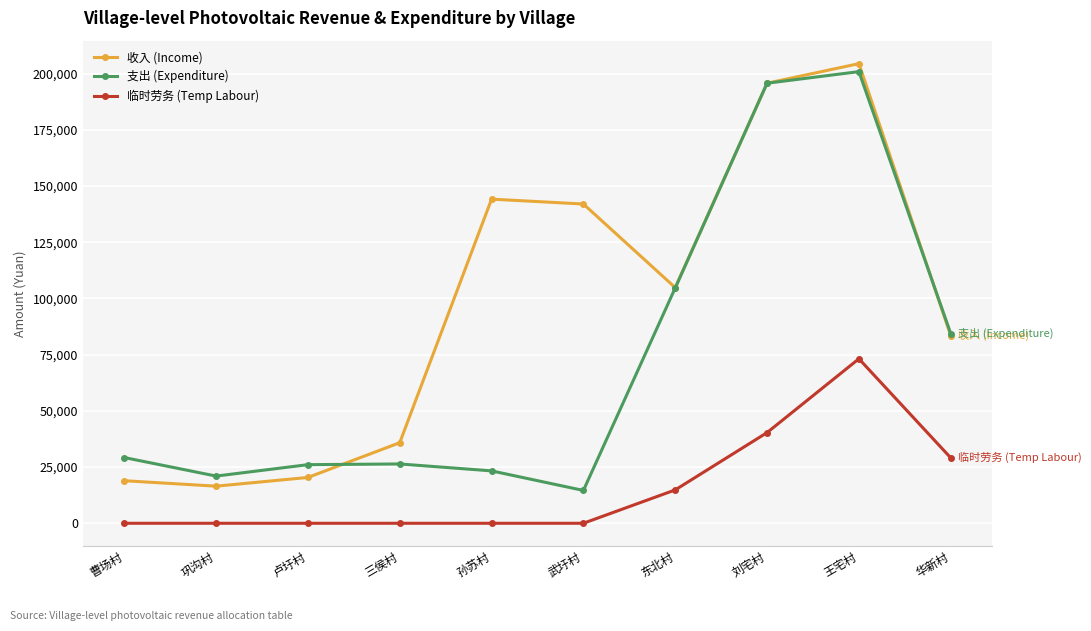

Is it true that 临时劳务 (Temp Labour) equals -44714.2 at 武圩村?

False